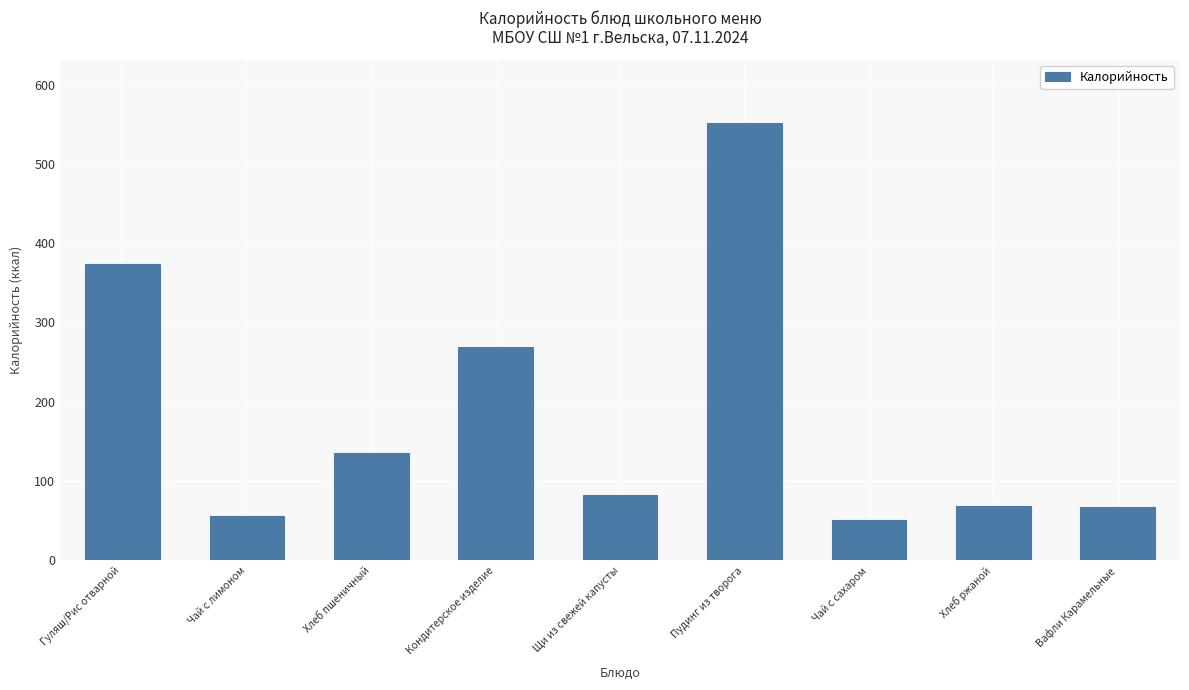

What is the difference between the maximum and minimum values?

500